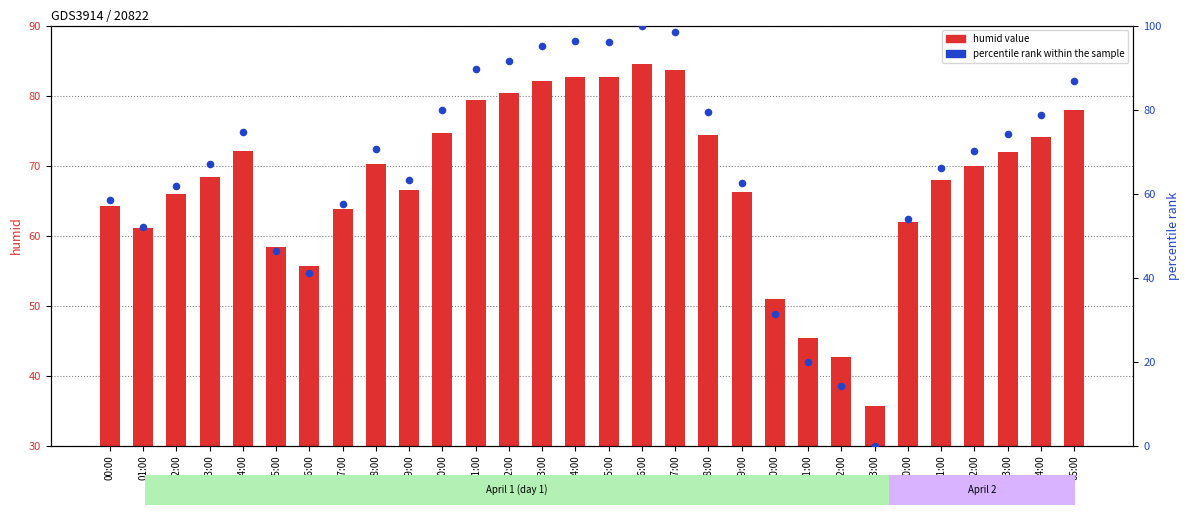

What are all the series names shown in the legend?

humid value, percentile rank within the sample